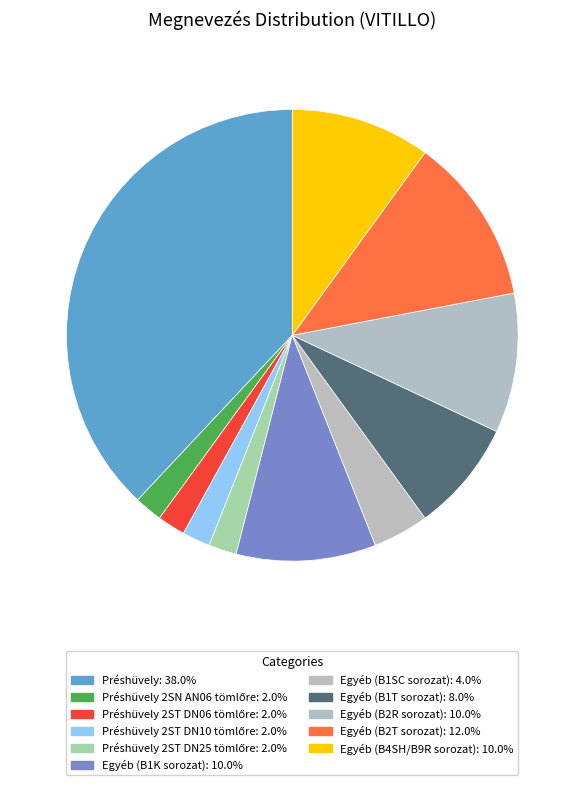

What is the largest slice in the pie chart?

Préshüvely